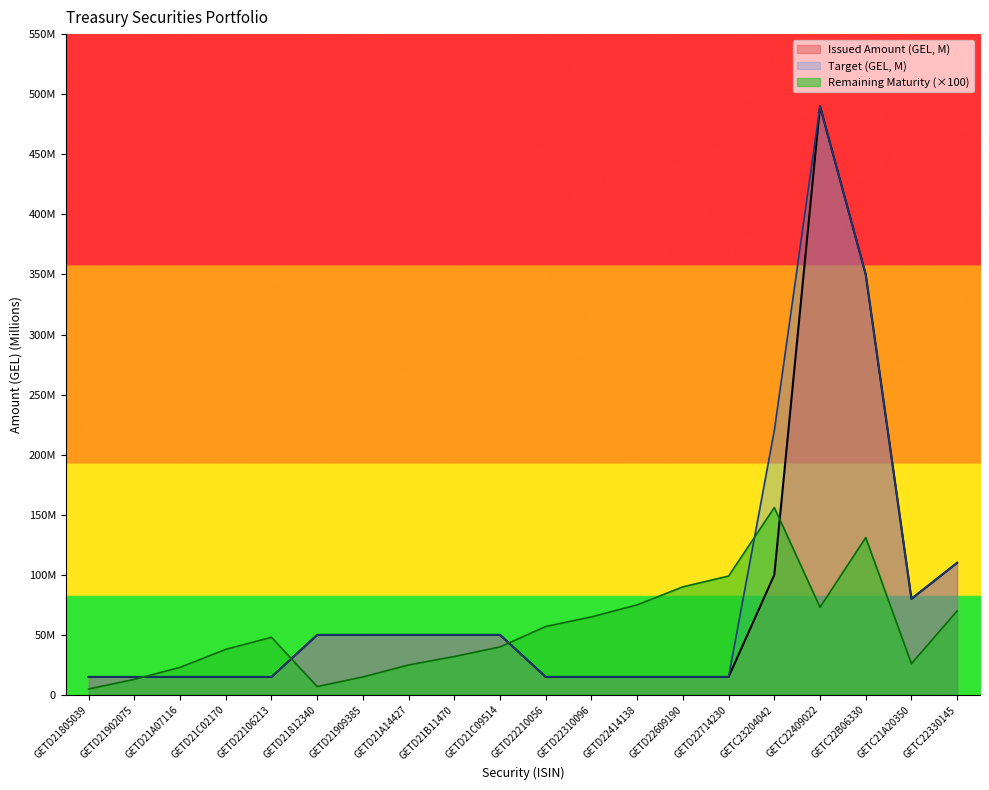

What is the difference between the maximum and minimum values in the Remaining Maturity series?

151.0